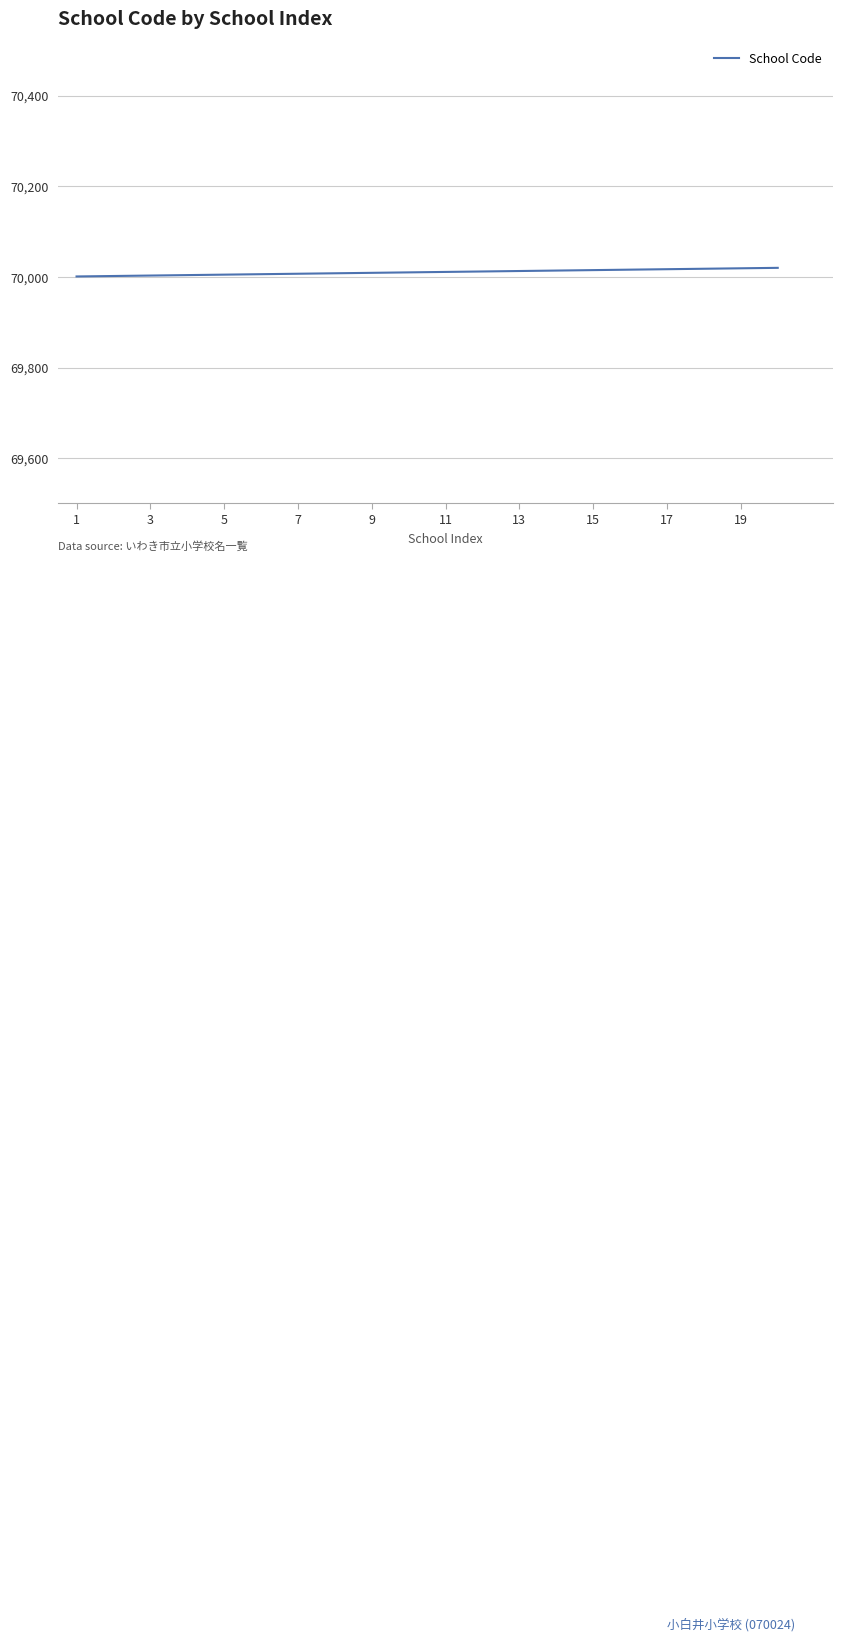

What is the maximum value shown in the chart?

70020